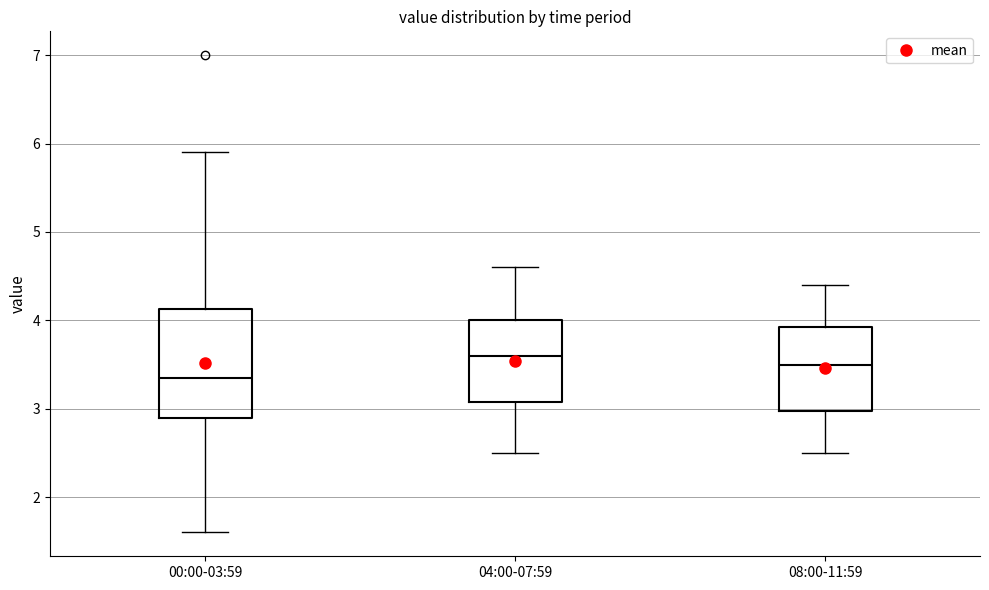

Reading left to right, transcribe this box plot: for each box, give where its median line is, the range the box spans, and where its two whiskers end, as read against the y-axis. The values are not printed on the chart, so give them approximately, as read against the axis.

00:00-03:59: median 3.4, box 2.9 to 4.1, whiskers 1.6 to 5.9
04:00-07:59: median 3.6, box 3.1 to 4.0, whiskers 2.5 to 4.6
08:00-11:59: median 3.5, box 3.0 to 3.9, whiskers 2.5 to 4.4